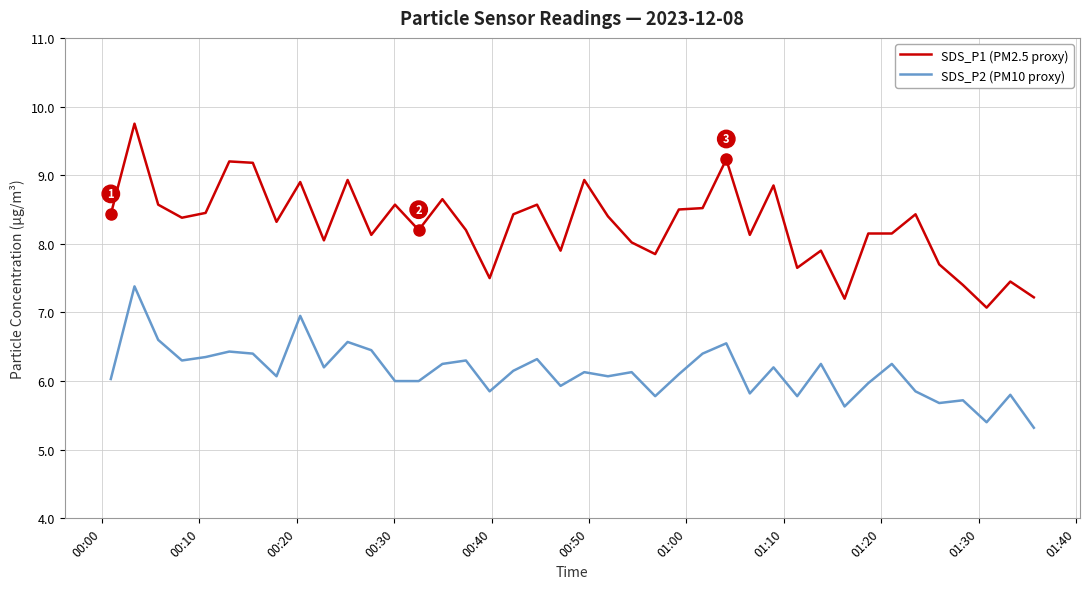

What is the maximum value shown in the chart?

9.8